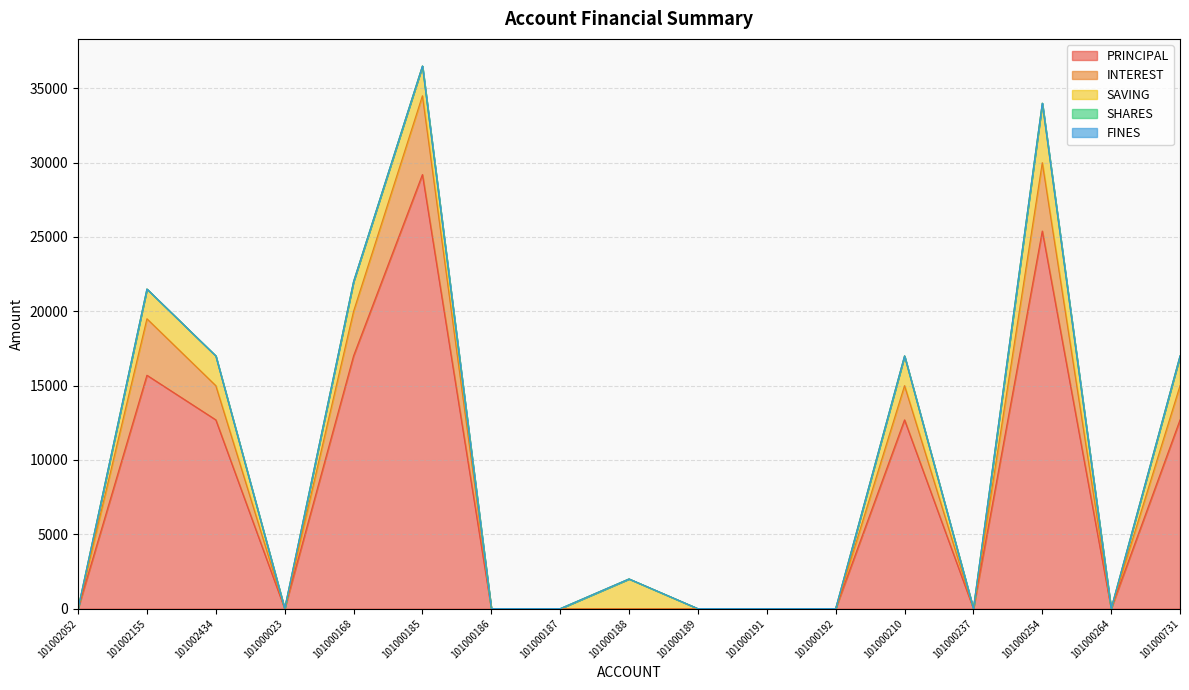

In INTEREST, how many points are higher than both neighbors (excluding endpoints)?

4